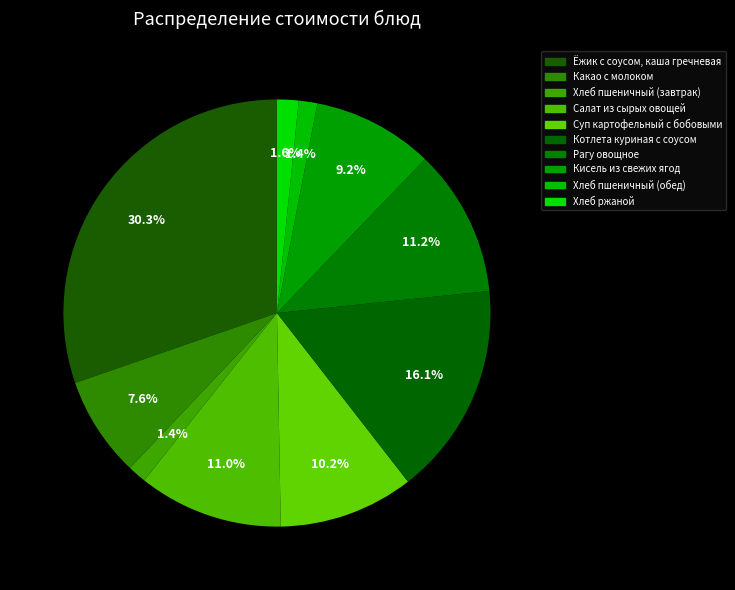

Rank the categories by value from lowest to highest.

Хлеб пшеничный (обед), Хлеб пшеничный (завтрак), Хлеб ржаной, Какао с молоком, Кисель из свежих ягод, Суп картофельный с бобовыми, Салат из сырых овощей, Рагу овощное, Котлета куриная с соусом, Ёжик с соусом, каша гречневая